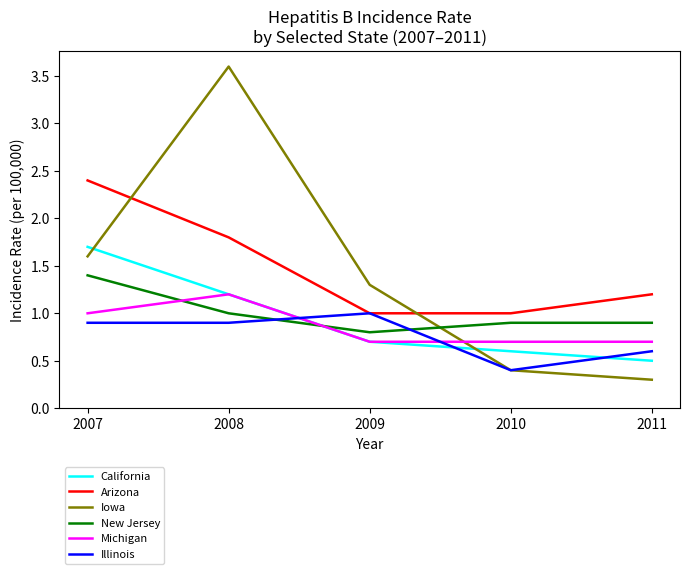

What is the minimum value shown in the chart?

0.3